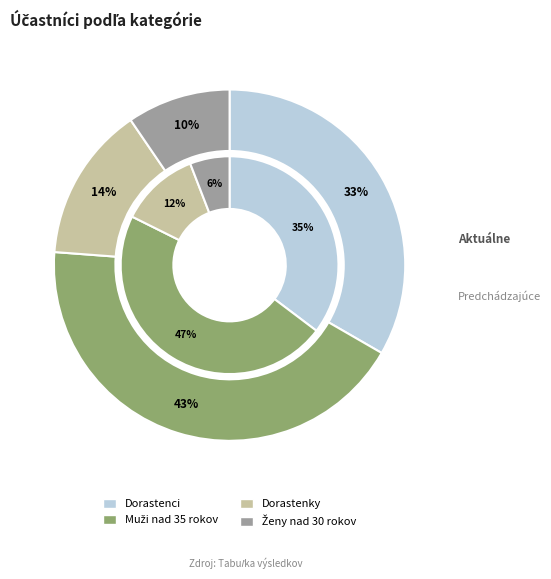

What is the total percentage of Ženy nad 30 rokov and Dorastenky?

23.8%